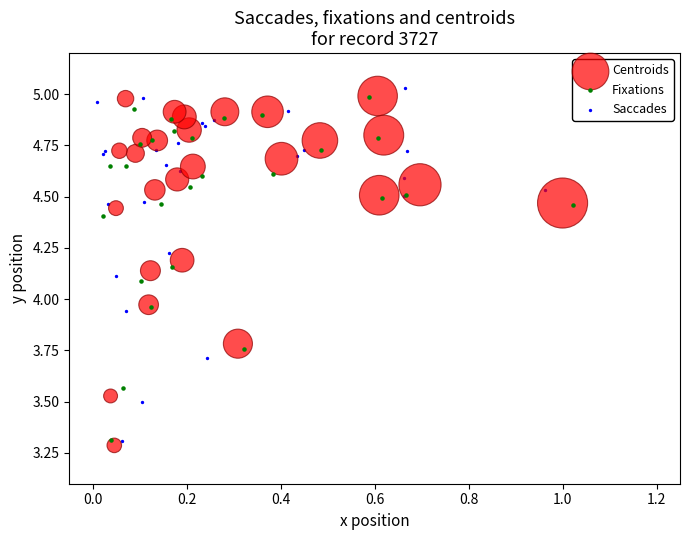

What are all the series names shown in the legend?

Centroids, Fixations, Saccades